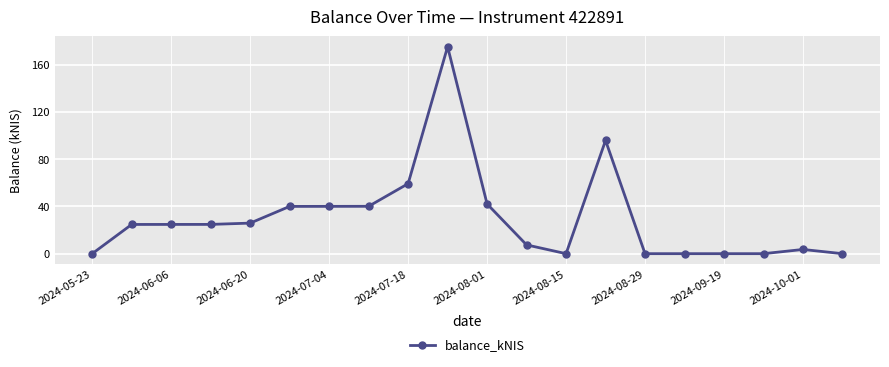

What is the average value?

30.2